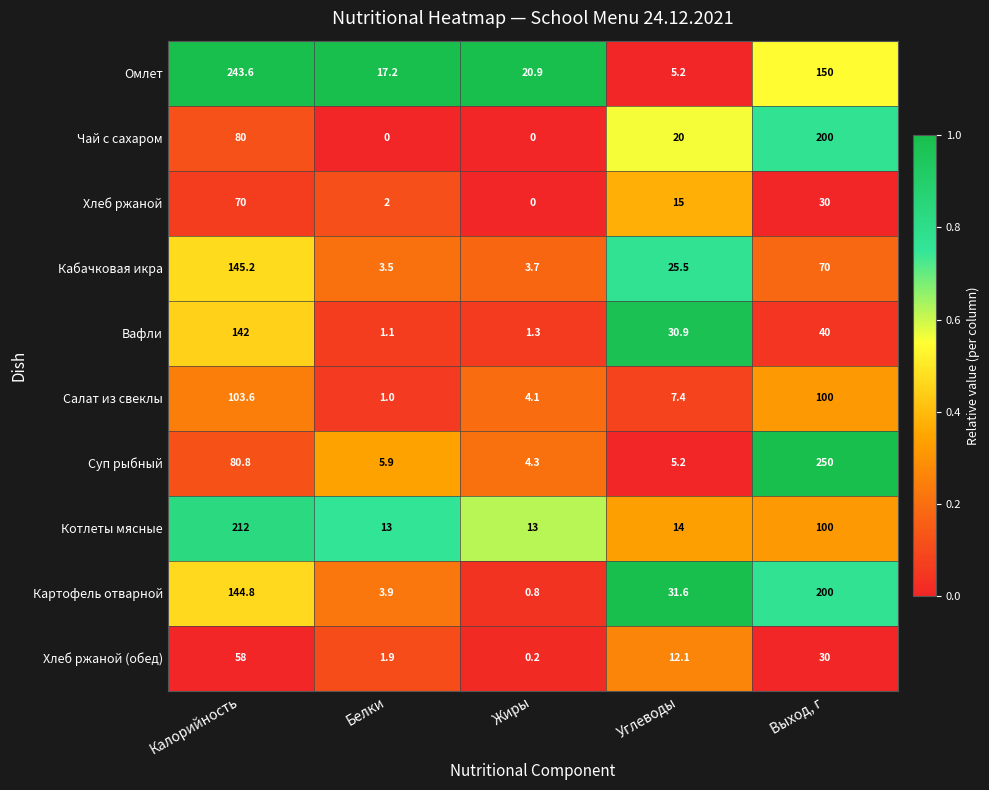

Is the value of Кабачковая икра at Углеводы greater than the value of Омлет at Выход, г?

No